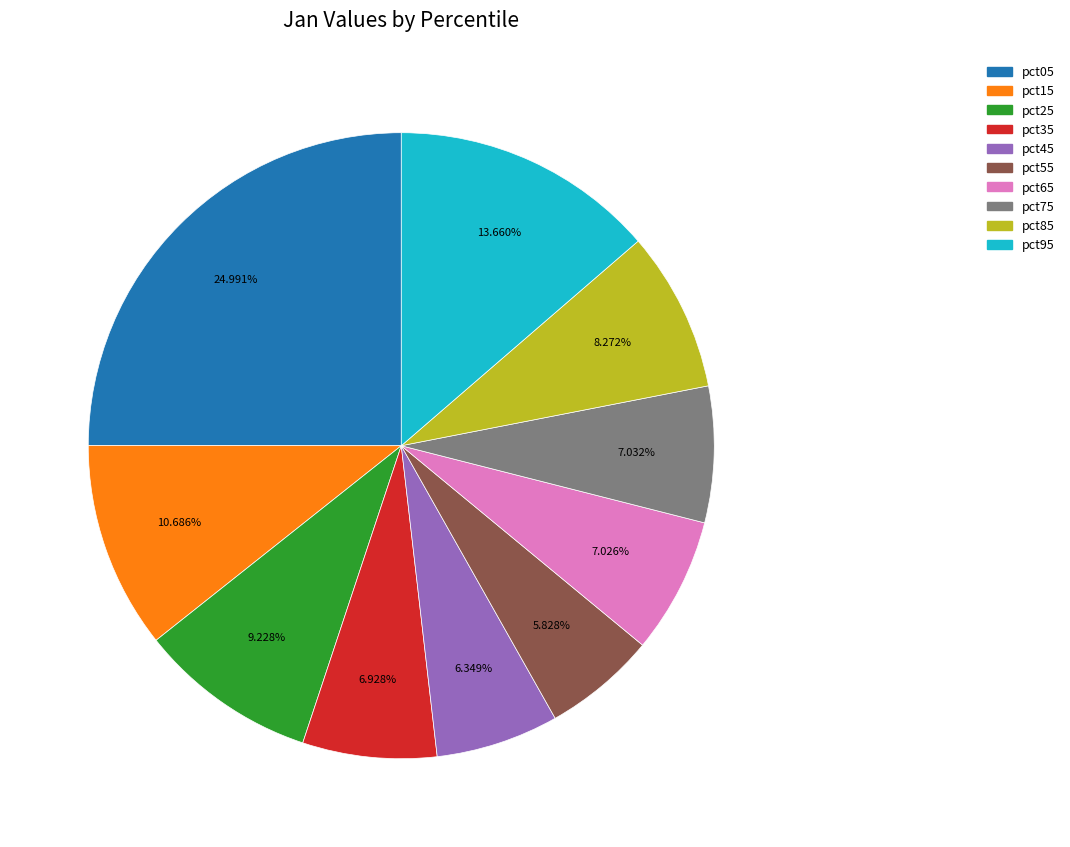

Is it true that pct05 is 25% of the pie?

True